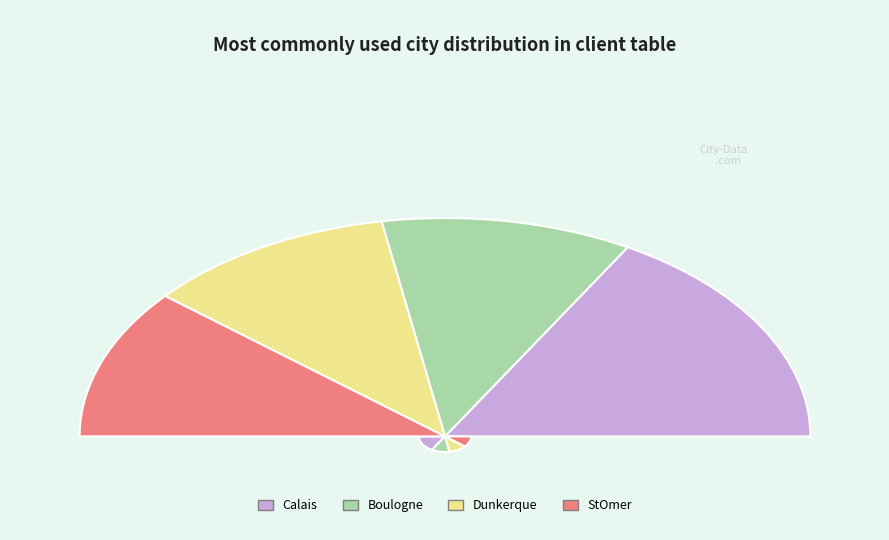

To the nearest percent, what is the difference between the StOmer and Calais slice percentages?

11%